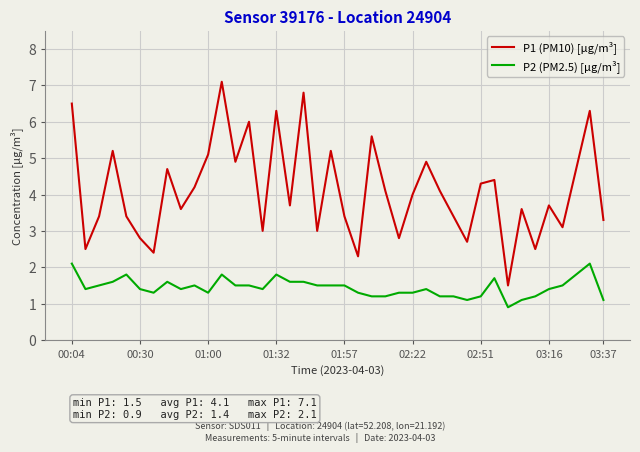

Reading left to right, list all the values displayed in this chart.

P1 (PM10) [µg/m³]: 6.5	2.5	3.4	5.2	3.4	2.8	2.4	4.7	3.6	4.2	5.1	7.1	4.9	6.0	3.0	6.3	3.7	6.8	3.0	5.2	3.4	2.3	5.6	4.1	2.8	4.0	4.9	4.1	3.4	2.7	4.3	4.4	1.5	3.6	2.5	3.7	3.1	4.7	6.3	3.3
P2 (PM2.5) [µg/m³]: 2.1	1.4	1.5	1.6	1.8	1.4	1.3	1.6	1.4	1.5	1.3	1.8	1.5	1.5	1.4	1.8	1.6	1.6	1.5	1.5	1.5	1.3	1.2	1.2	1.3	1.3	1.4	1.2	1.2	1.1	1.2	1.7	0.9	1.1	1.2	1.4	1.5	1.8	2.1	1.1